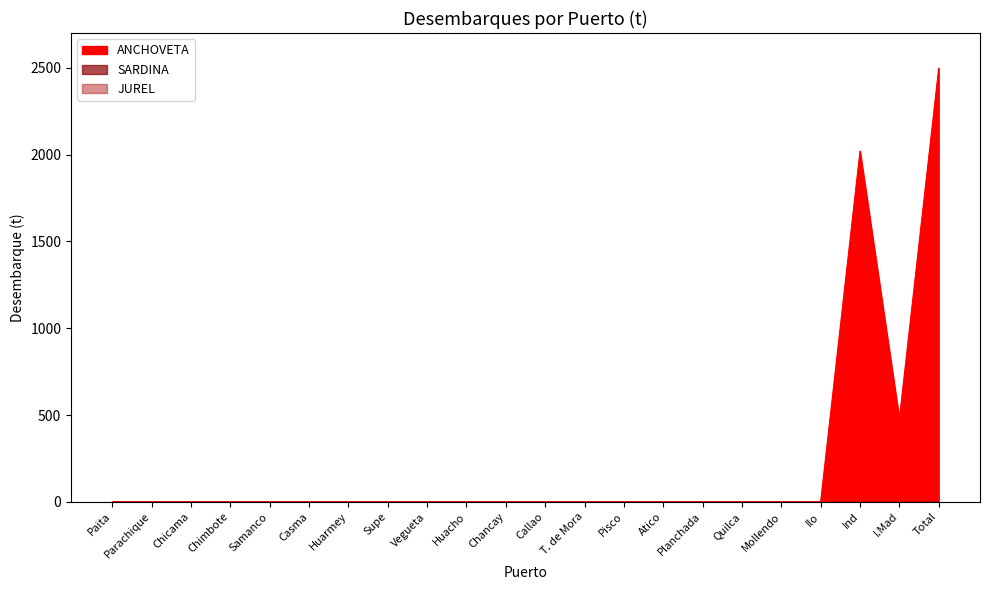

Between Ilo and Chimbote, which is larger?

Ilo